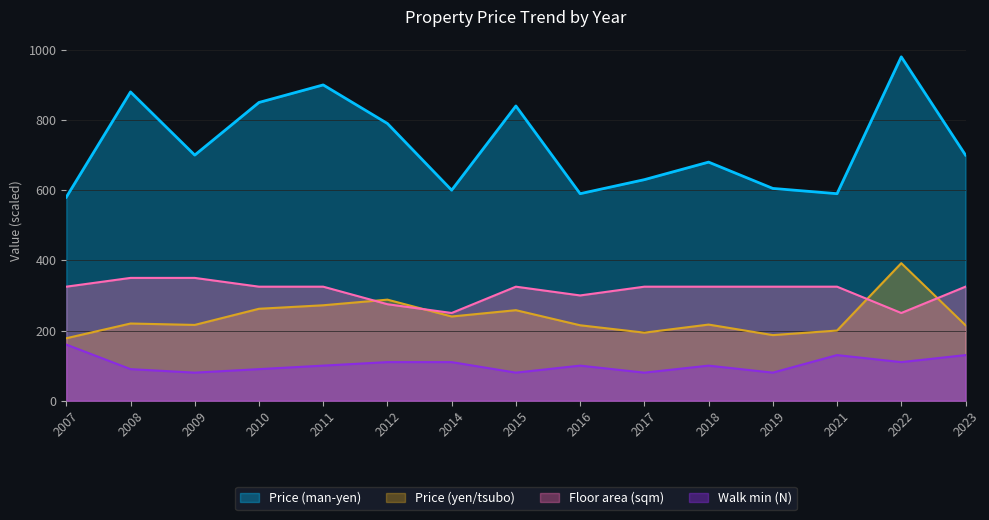

Which category has the lowest value in the Price (man-yen) series?

2007